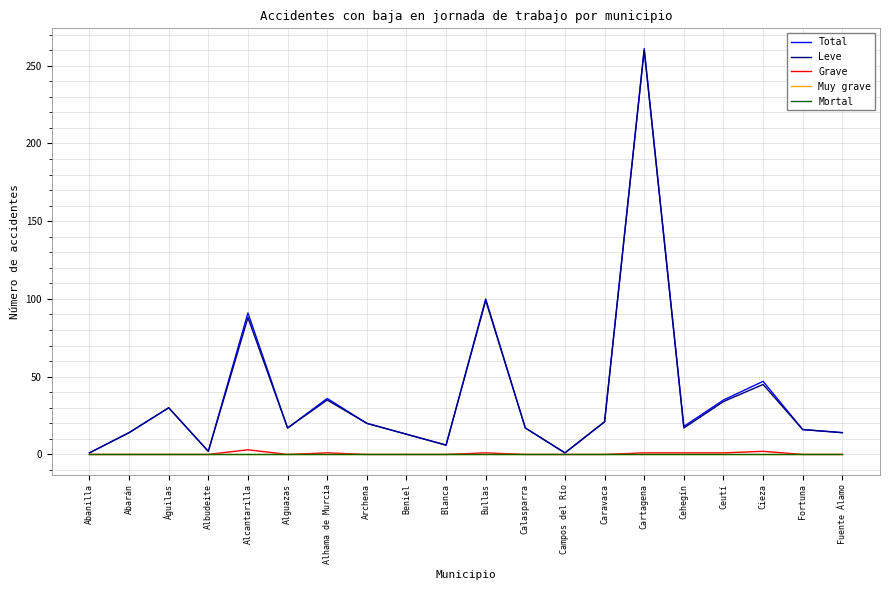

Does the chart display data point markers on the line(s)?

No